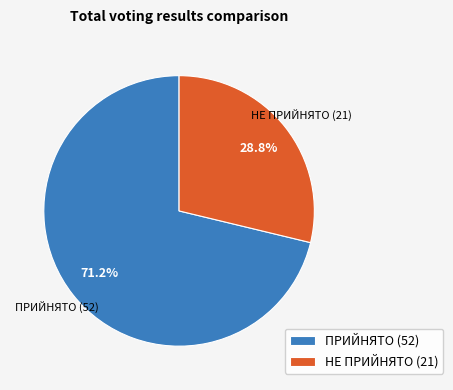

To the nearest percent, what percentage of the pie is НЕ ПРИЙНЯТО?

29%